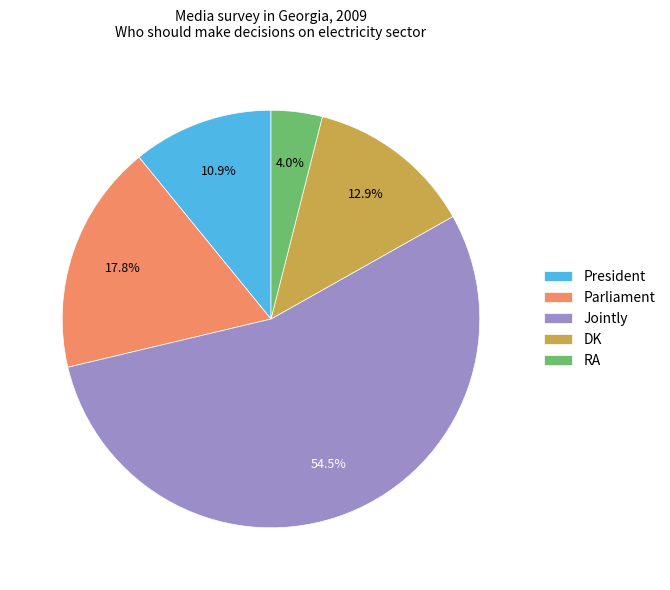

Combined, do President and Jointly account for over 50%?

Yes